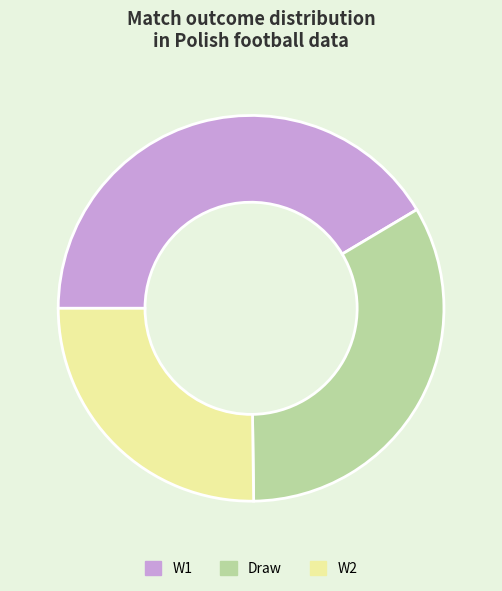

Rank the categories by value from highest to lowest.

W1, Draw, W2